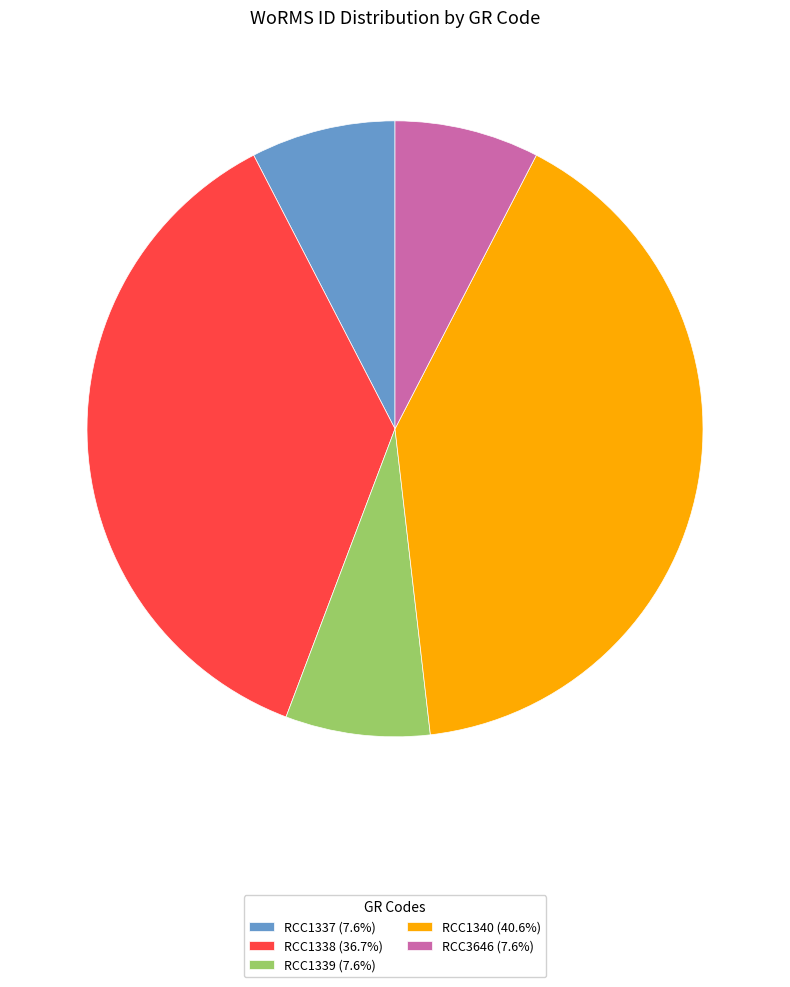

Count the number of slices in the pie.

5